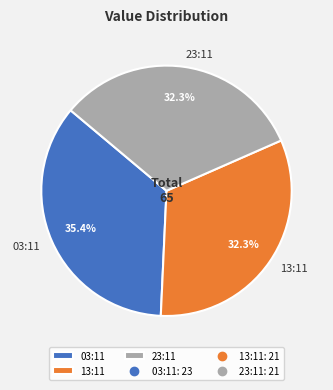

To the nearest percent, what is the difference between the largest and smallest slice percentages?

3%